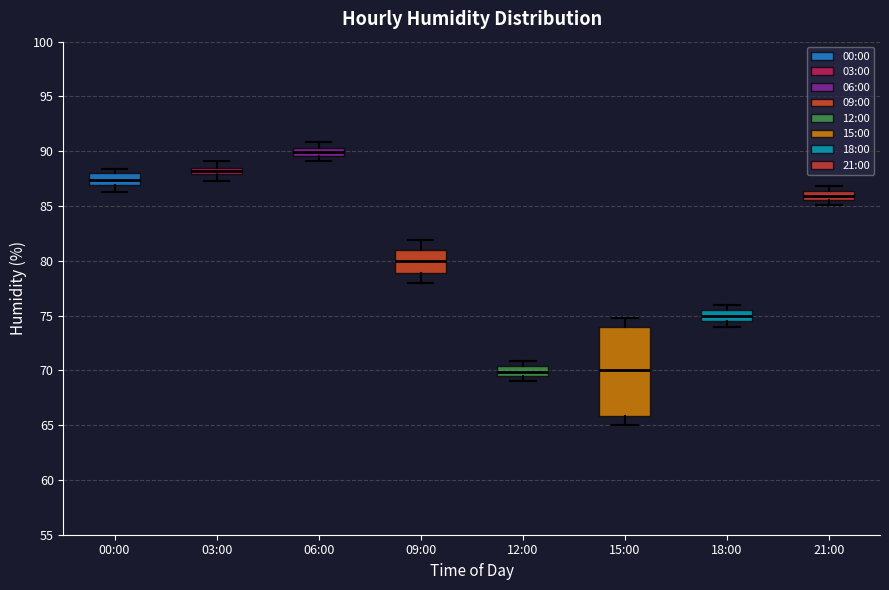

Where is the upper edge of the box for 03:00 on the y-axis? The values are not printed on the chart, so give them approximately, as read against the axis.

88.5